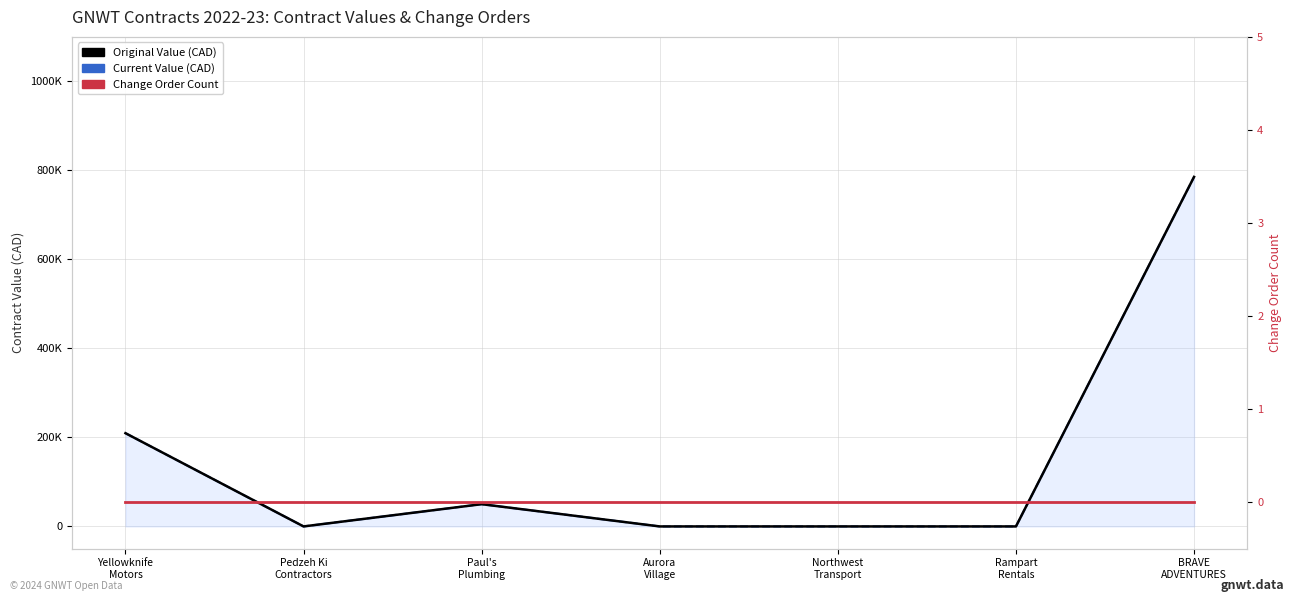

True or false: Change Order Count and Current Value (CAD) intersect in this chart.

False